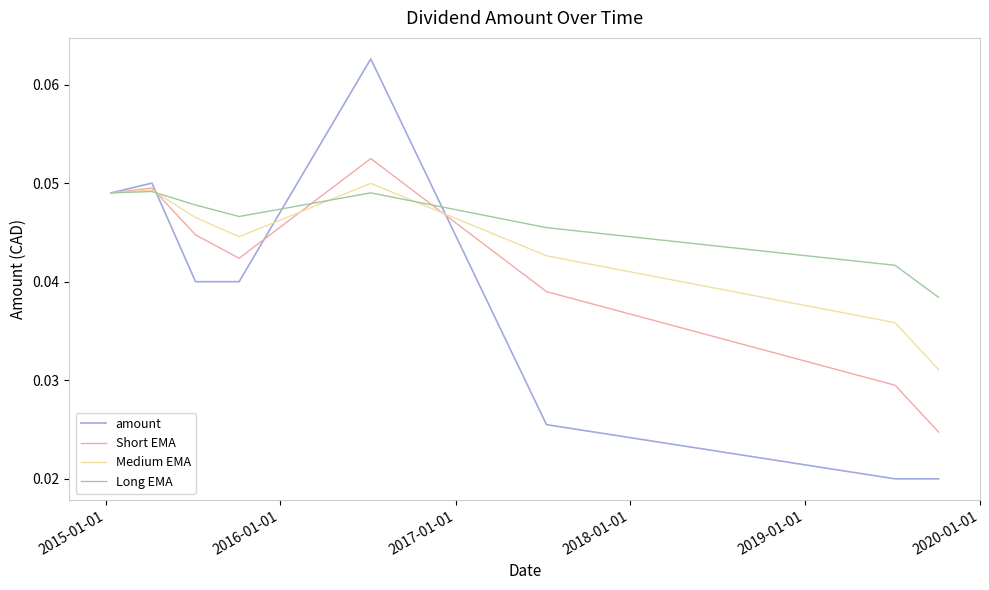

Rank the series by their average value, from lowest to highest.

amount, Short EMA, Medium EMA, Long EMA